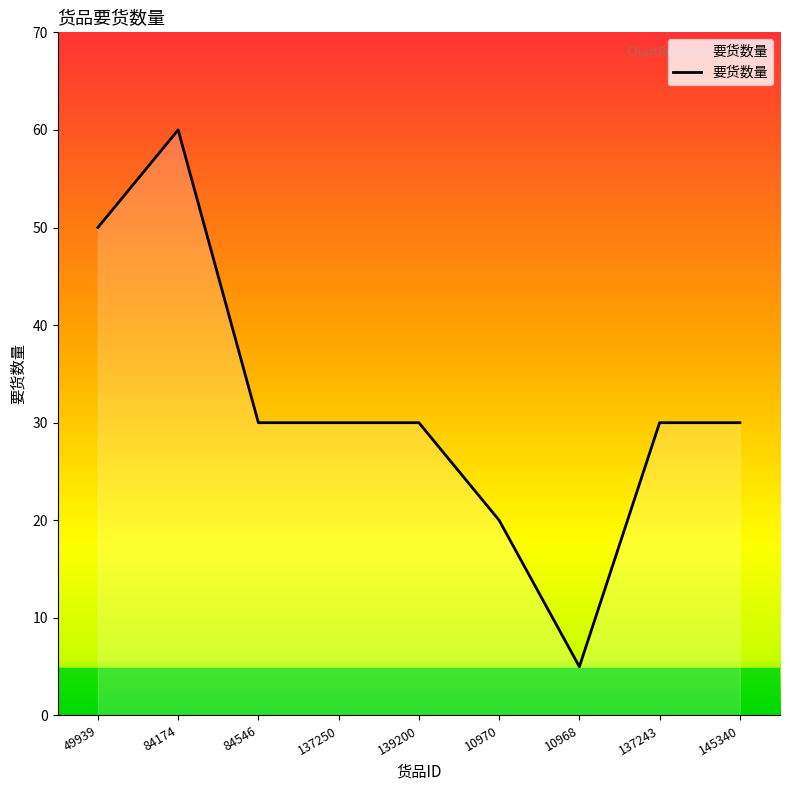

Approximately how many times larger is the value at 10970 compared to 139200?

0.7